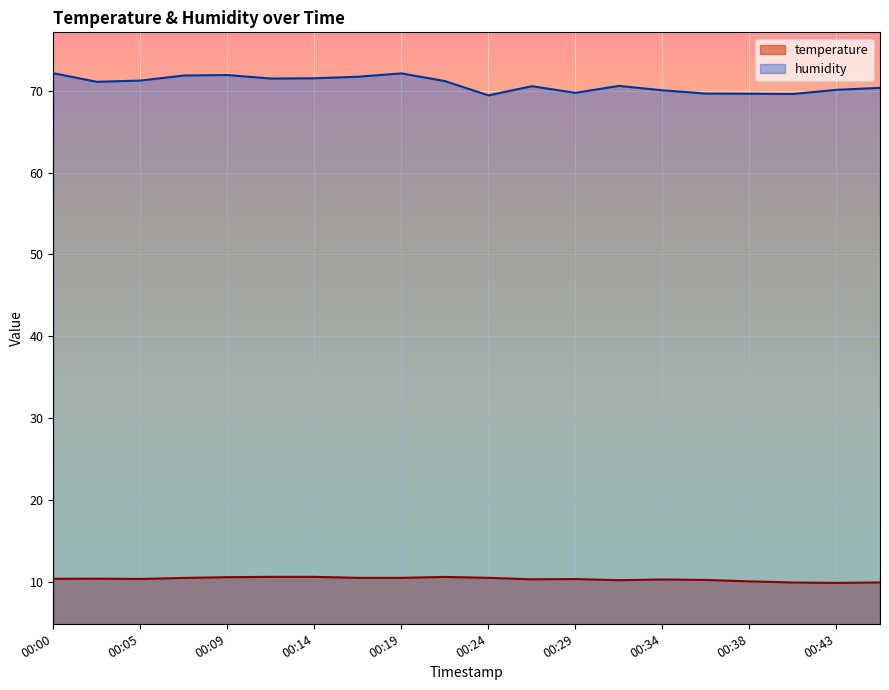

How many interior local valleys does the humidity series have?

5